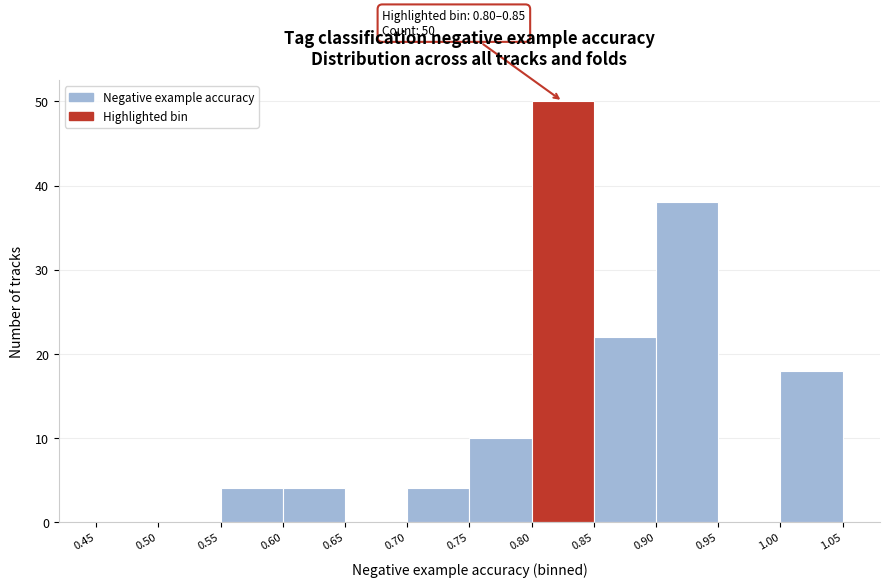

Over which range of the x-axis is the bar tallest?

0.80 to 0.85